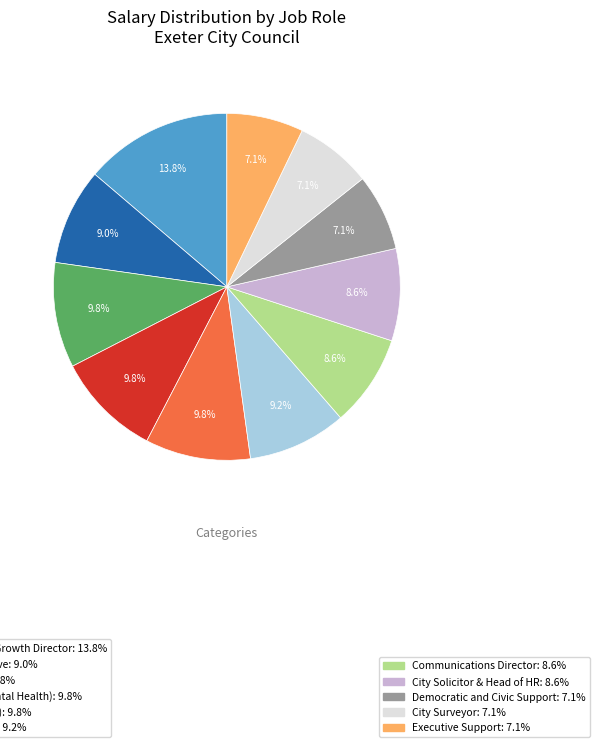

Is there any slice that represents more than half of the pie?

No